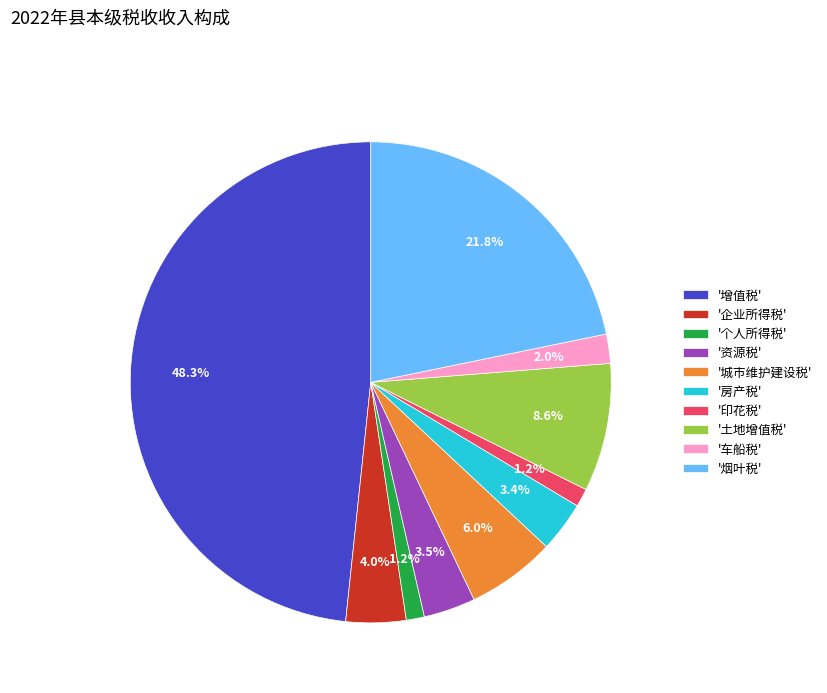

Does '房产税' account for over 50% of the chart?

No